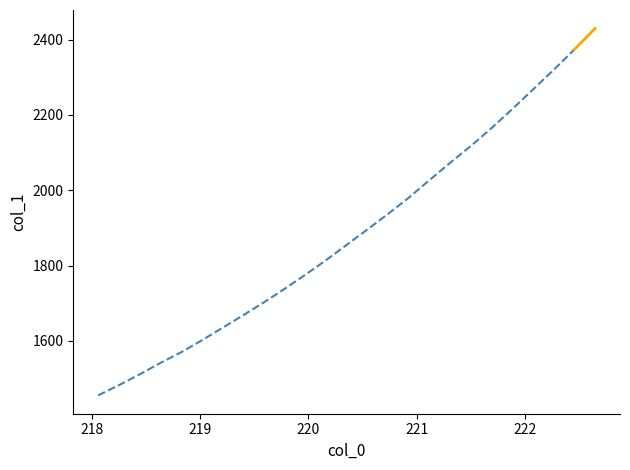

What is the greatest value displayed?

2374.0